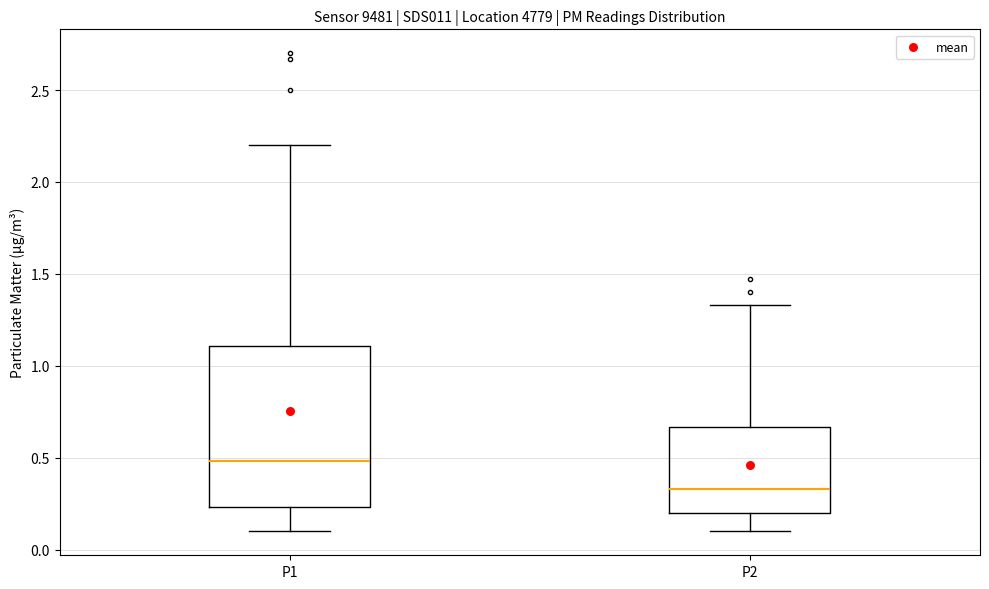

Comparing the boxes themselves (not the whiskers), which one is the tallest?

P1